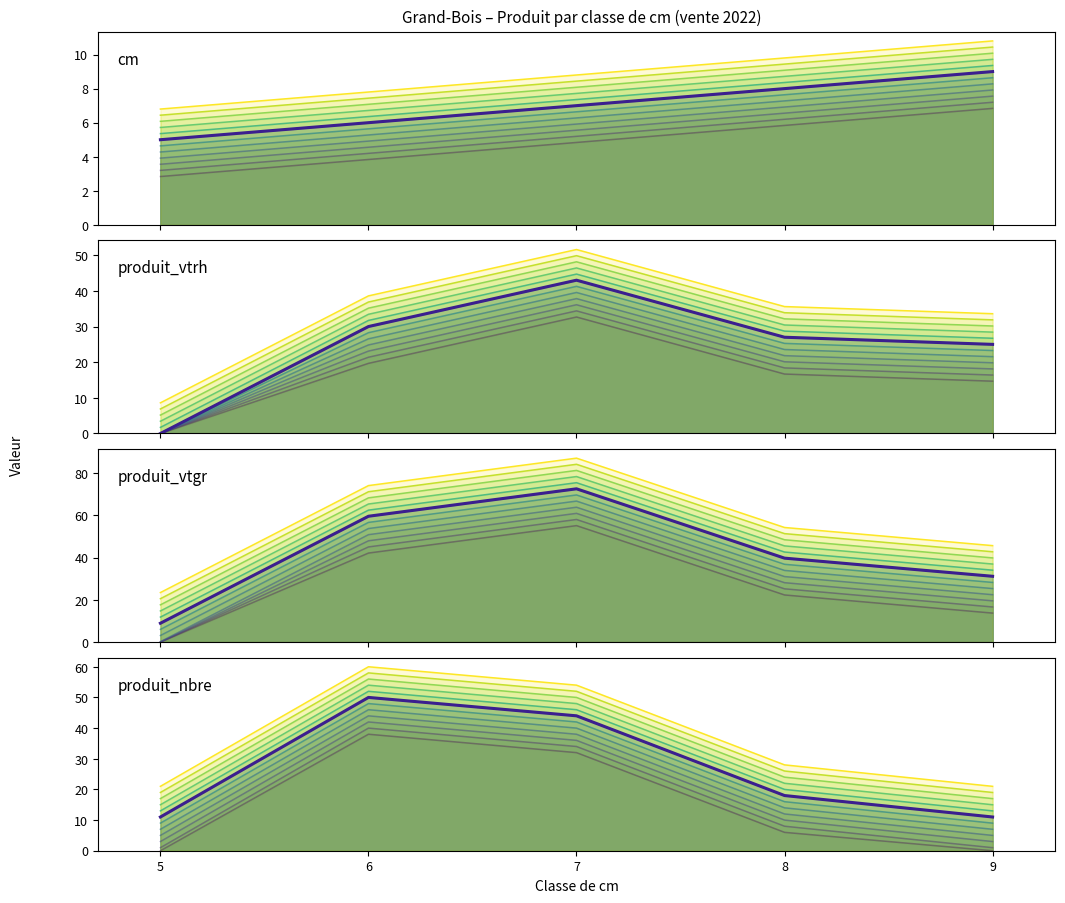

At which category does the chart reach its peak across all series?

7